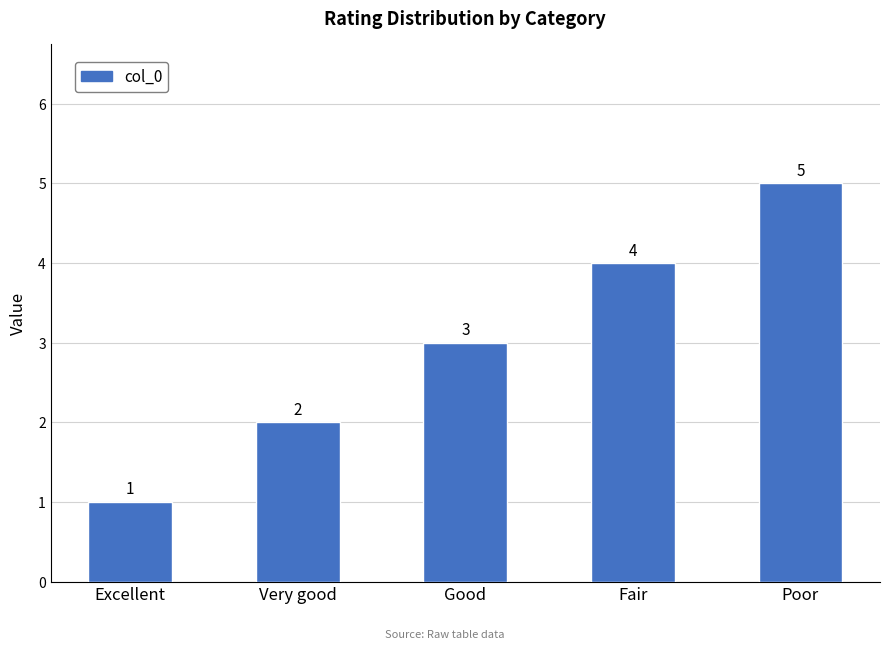

What is the greatest value displayed?

5